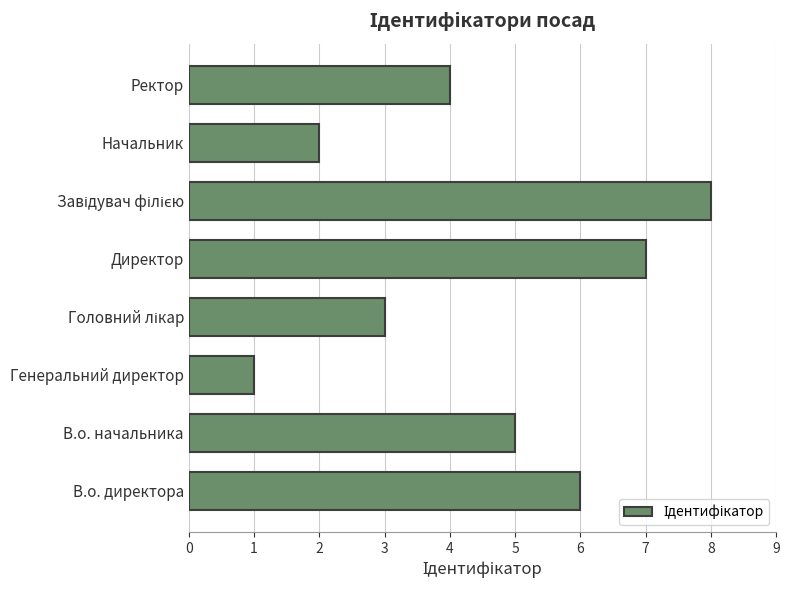

The value at Директор is 7. True or false?

True